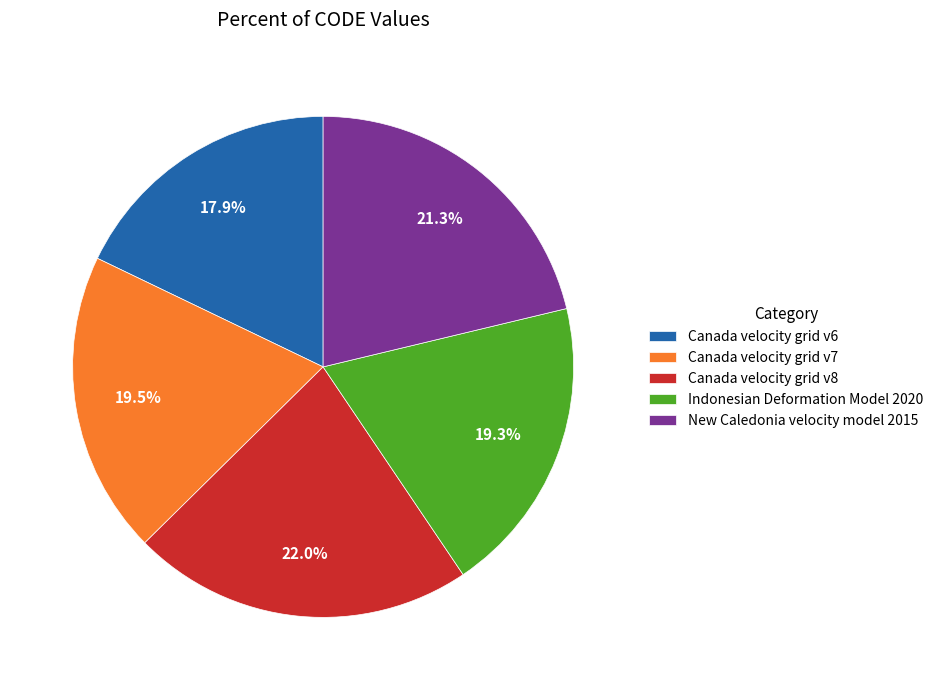

What percentage is NOT represented by Canada velocity grid v7?

80.5%